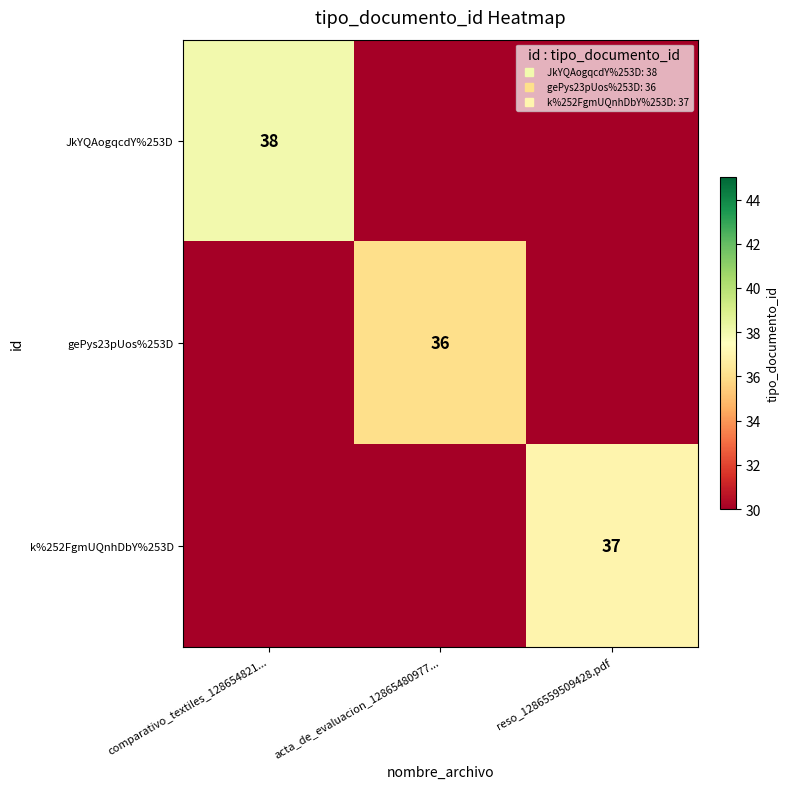

Count the number of categories in the chart.

3